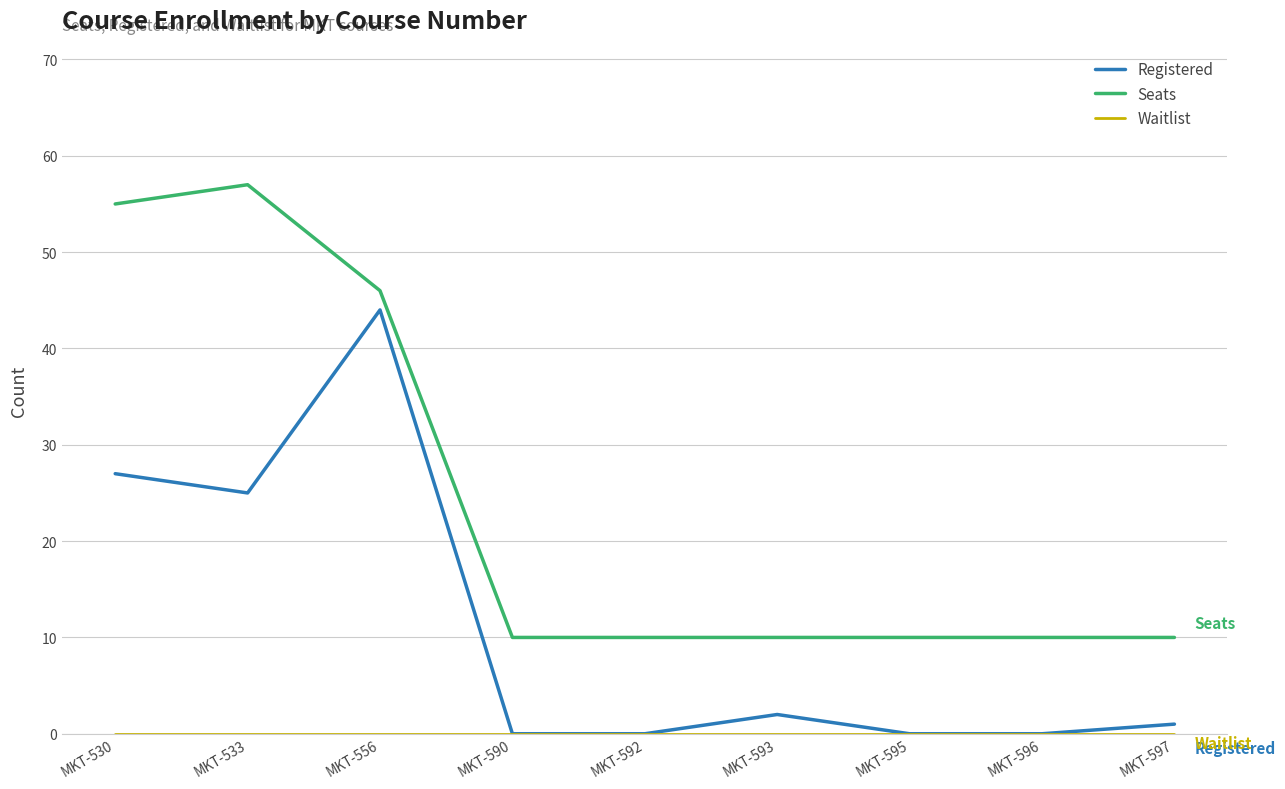

True or false: Registered and Seats cross at least once.

False